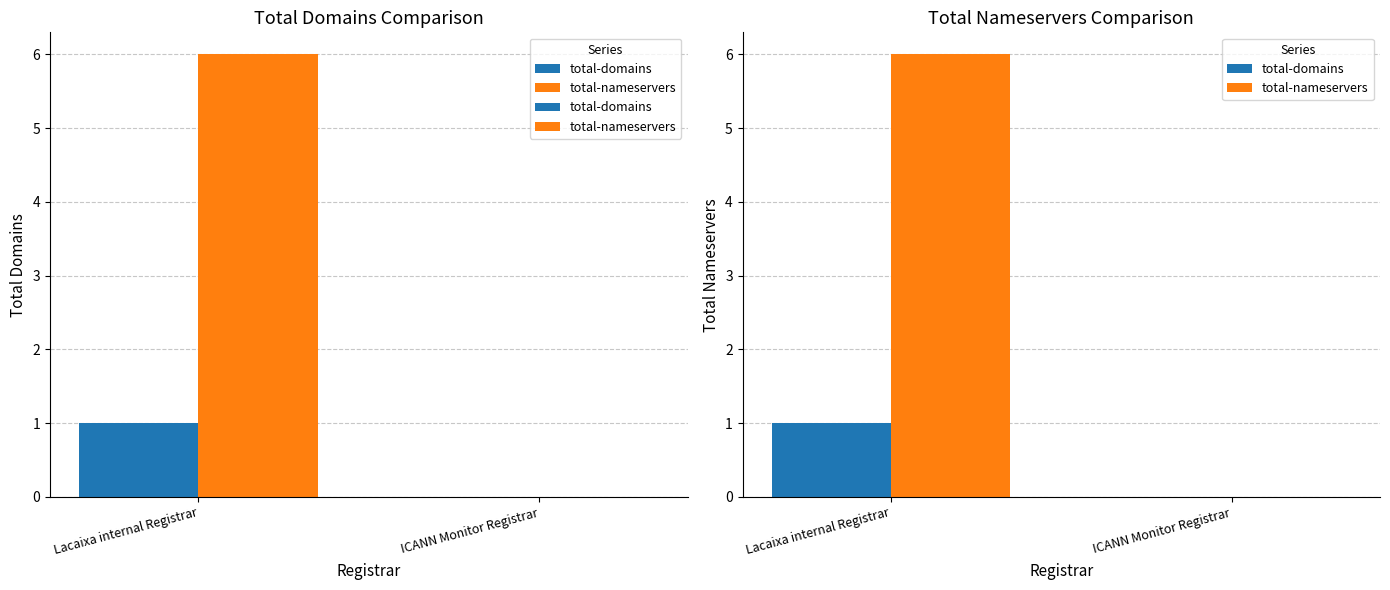

At how many categories does at least one series exceed 1?

1